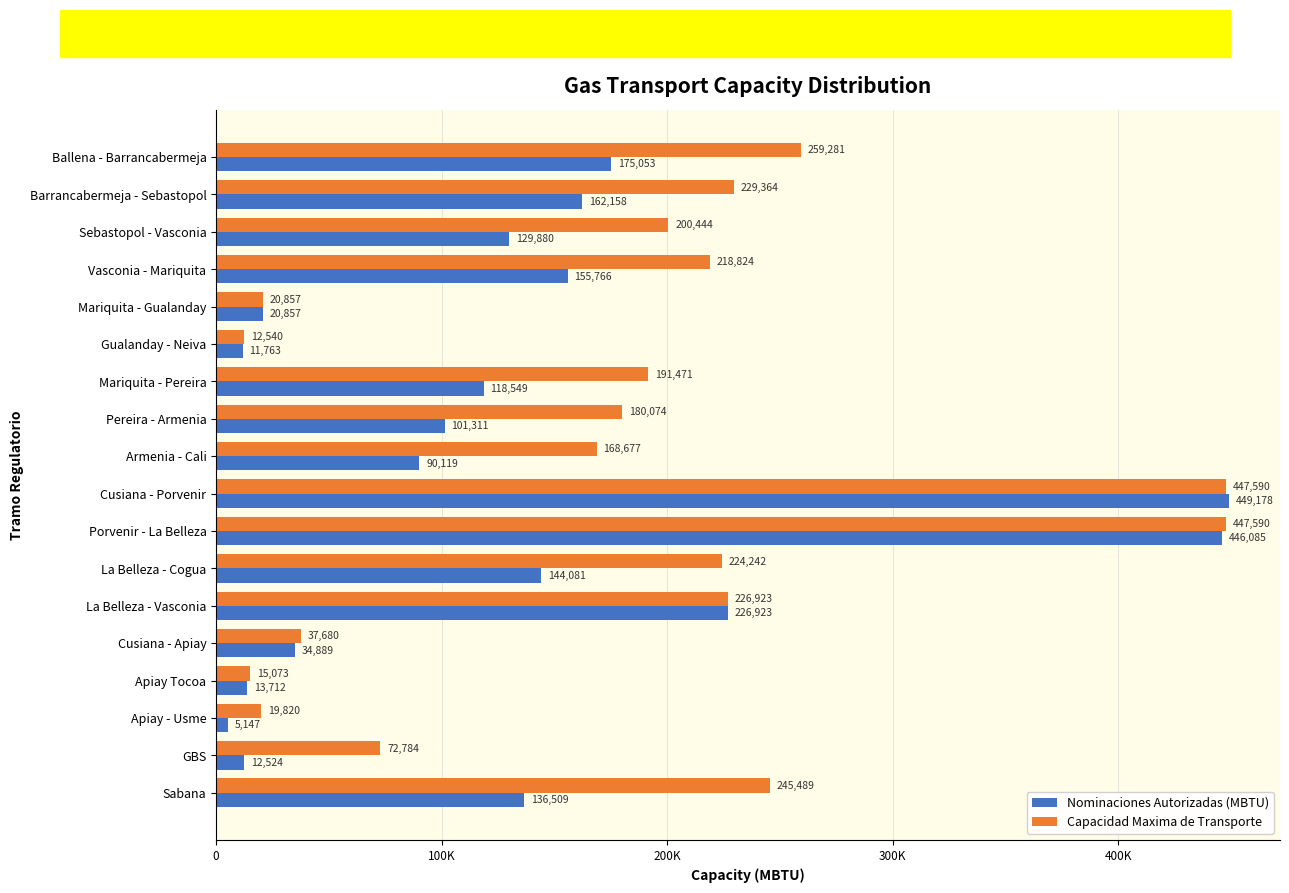

What is the value of the Capacidad Maxima de Transporte bar at the 5th from the left?

20856.7